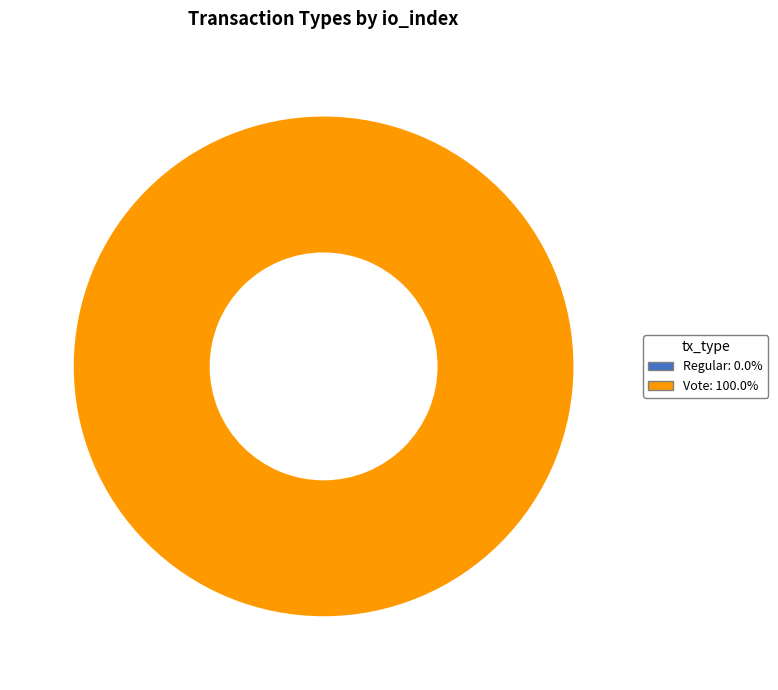

What percentage is the Vote slice, to the nearest percent?

100%